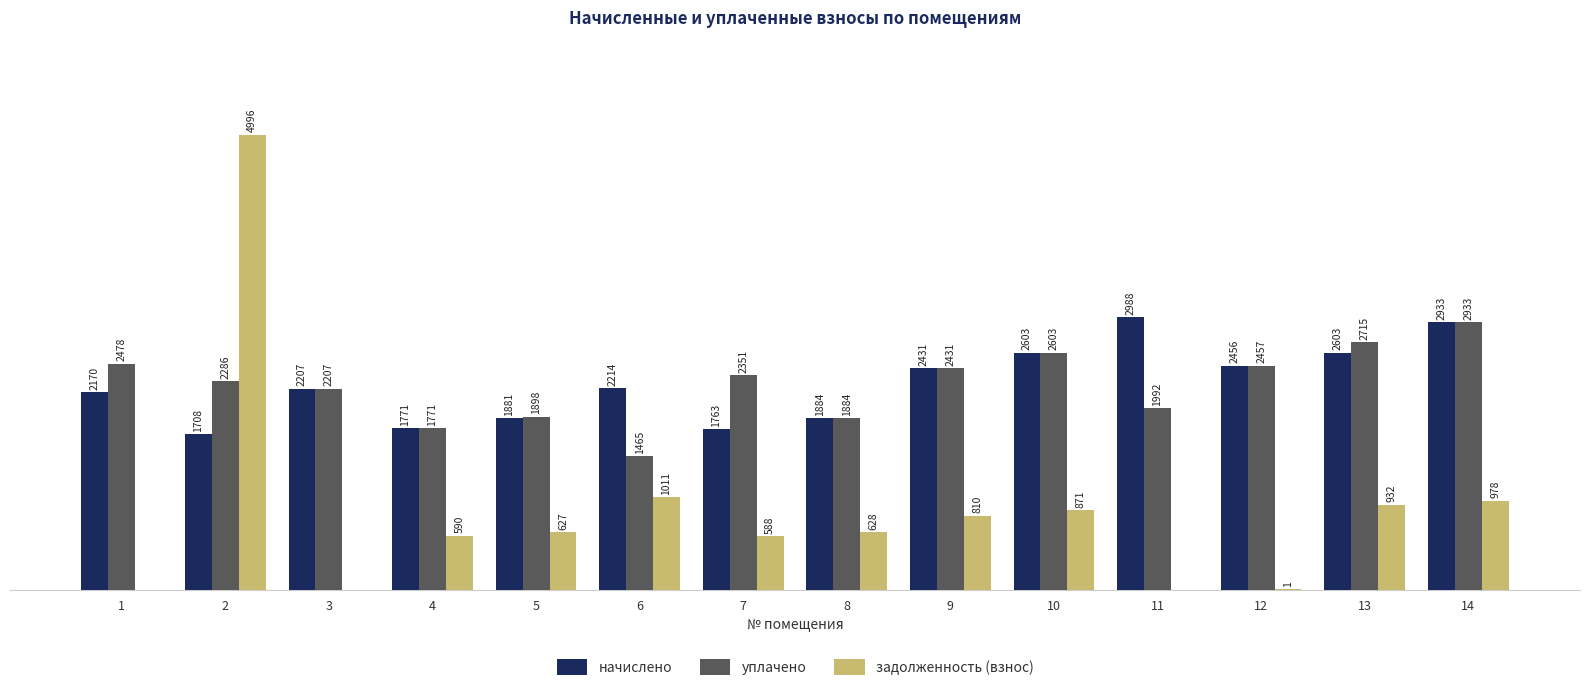

Does the chart contain stacked bars?

No